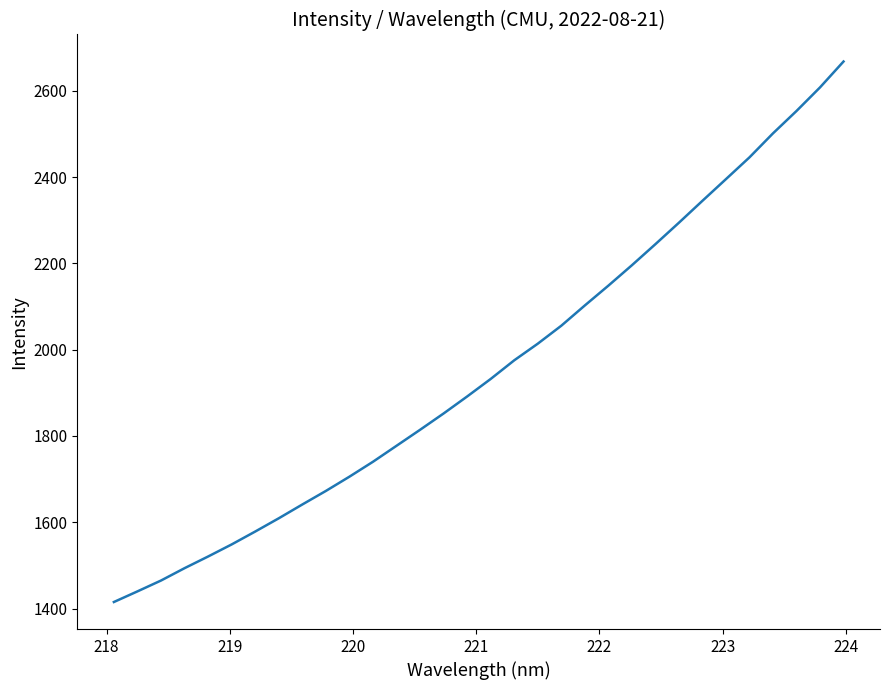

Reading right to left, list all the values displayed in this chart.

2667.8	2607.8	2553.2	2501.4	2445.7	2395.3	2345.0	2294.3	2244.5	2195.7	2148.4	2102.5	2055.5	2013.9	1975.4	1932.2	1891.6	1852.2	1814.4	1777.3	1740.3	1705.7	1672.7	1641.3	1609.3	1578.6	1548.7	1520.7	1493.6	1465.0	1439.9	1415.2